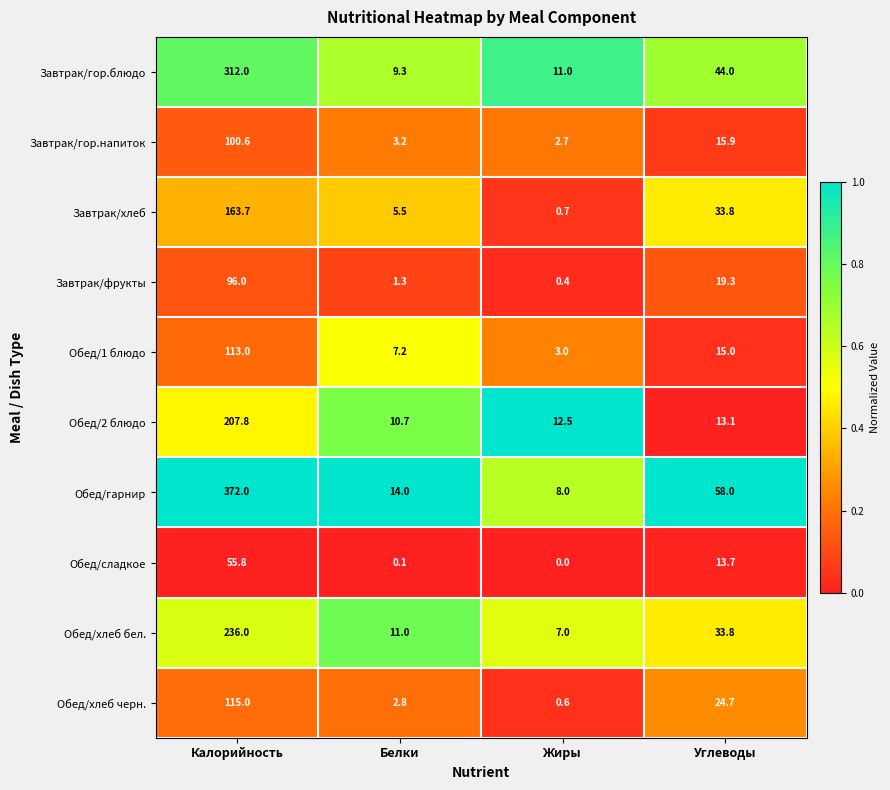

True or false: Завтрак/фрукты has a value of 0.1 at Жиры.

False